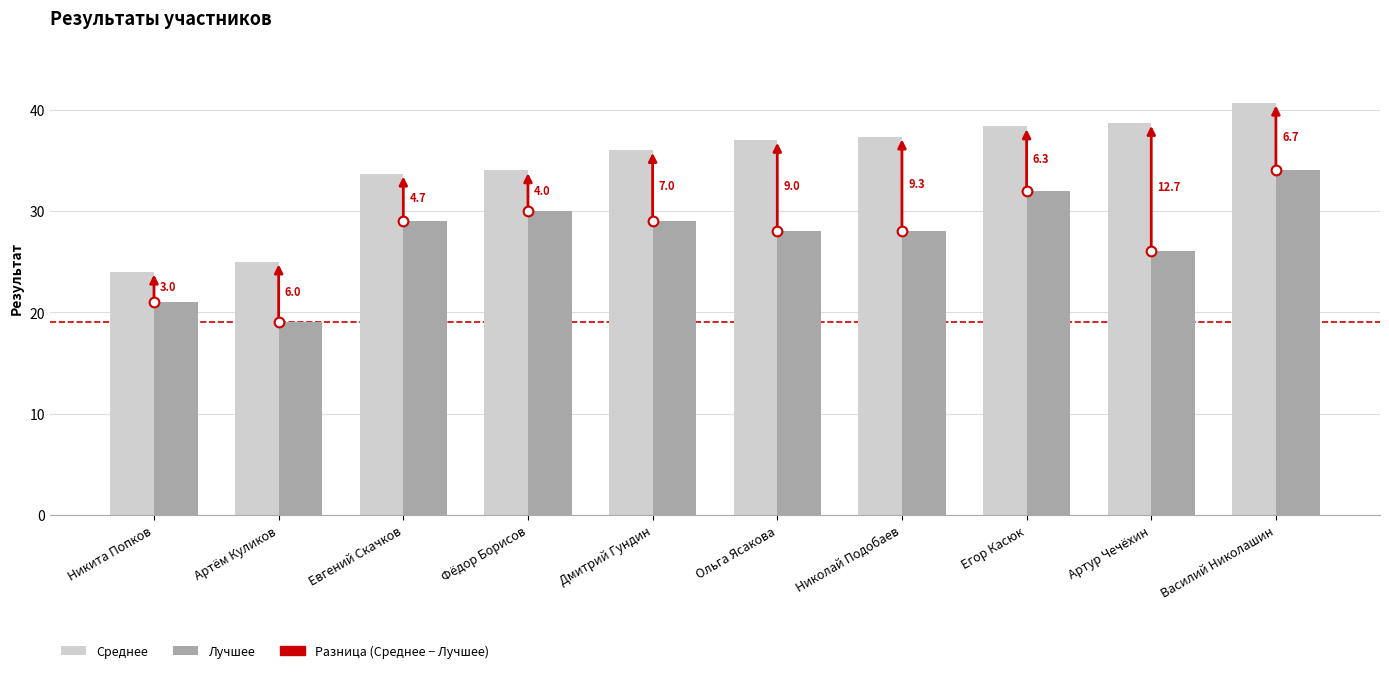

Which series has the largest total across all categories?

Среднее